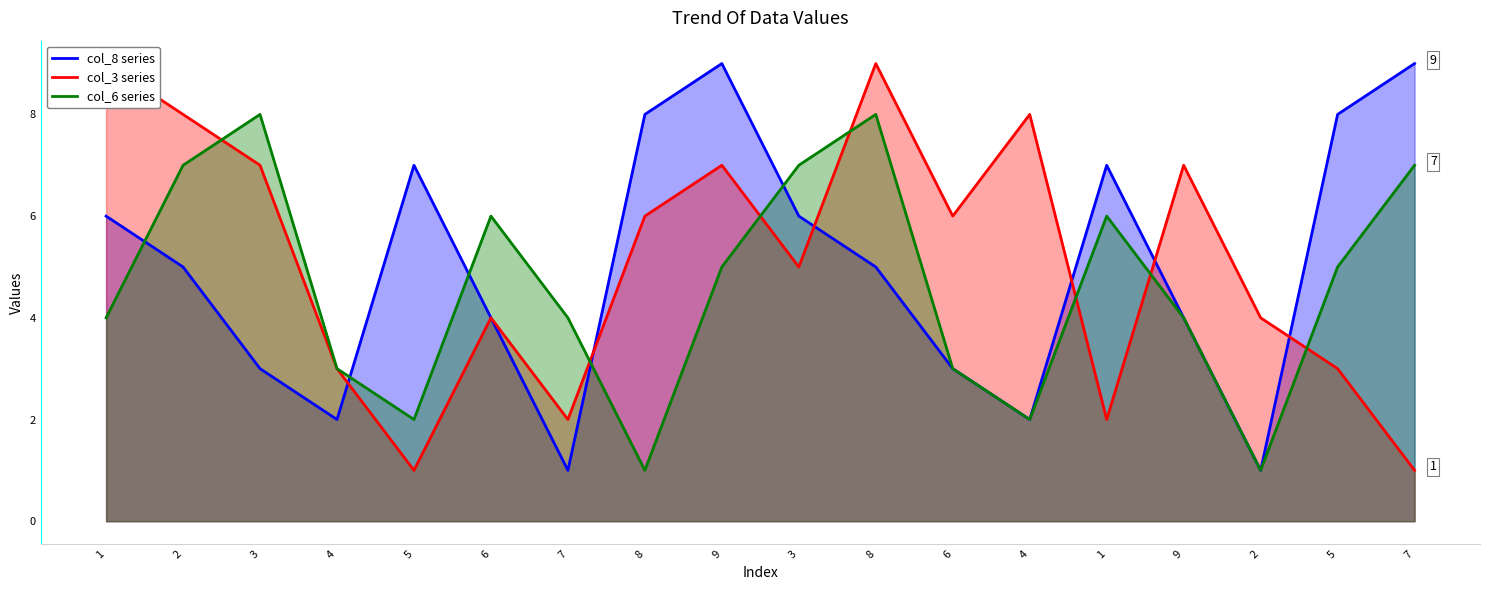

How many values in the col_3 series series are below 6?

9